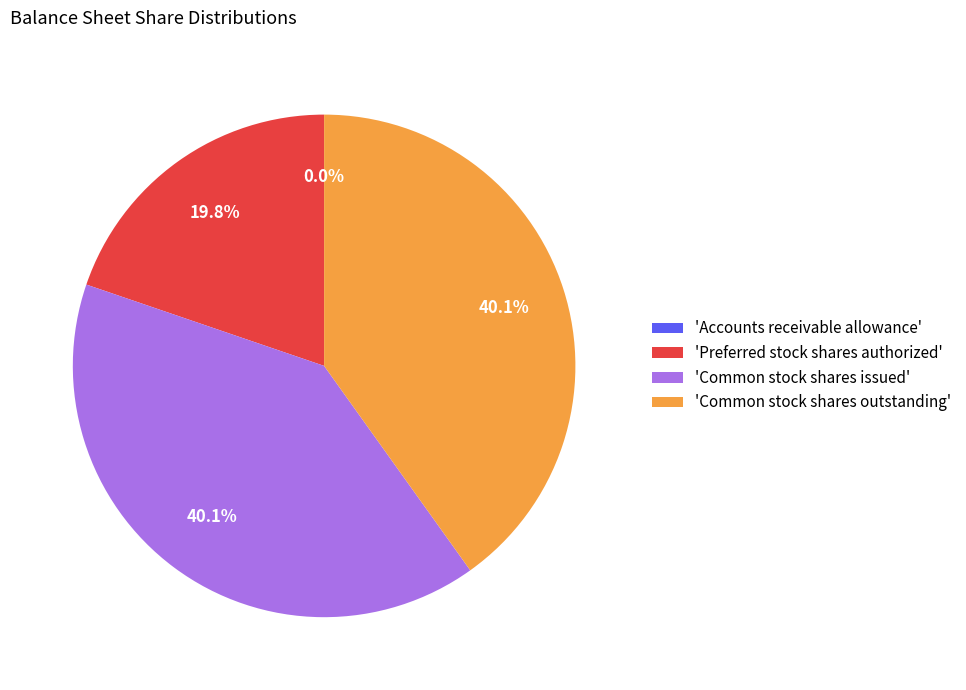

To the nearest percent, what is the difference between the Accounts receivable allowance and Common stock shares issued slice percentages?

40%